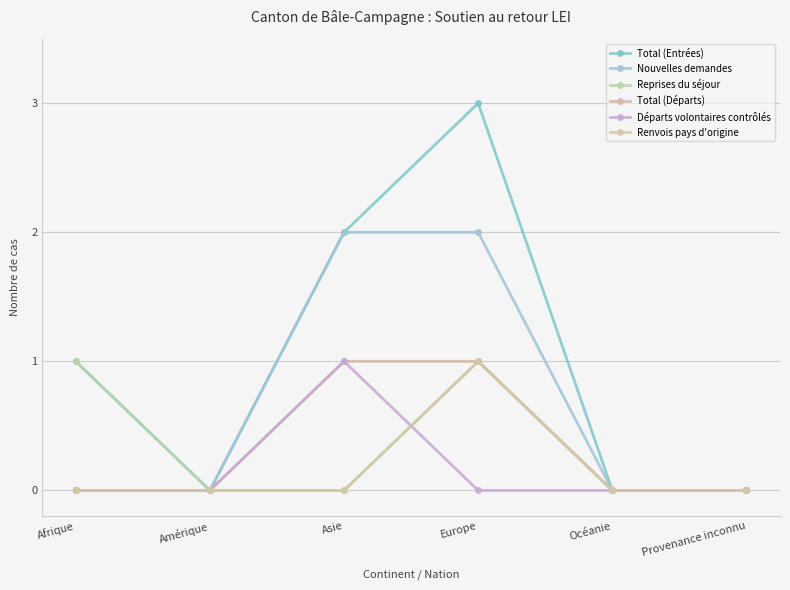

Reading left to right, list all the values displayed in this chart.

Total (Entrées): 1	0	2	3	0	0
Nouvelles demandes: 0	0	2	2	0	0
Reprises du séjour: 1	0	0	1	0	0
Total (Départs): 0	0	1	1	0	0
Départs volontaires contrôlés: 0	0	1	0	0	0
Renvois pays d'origine: 0	0	0	1	0	0